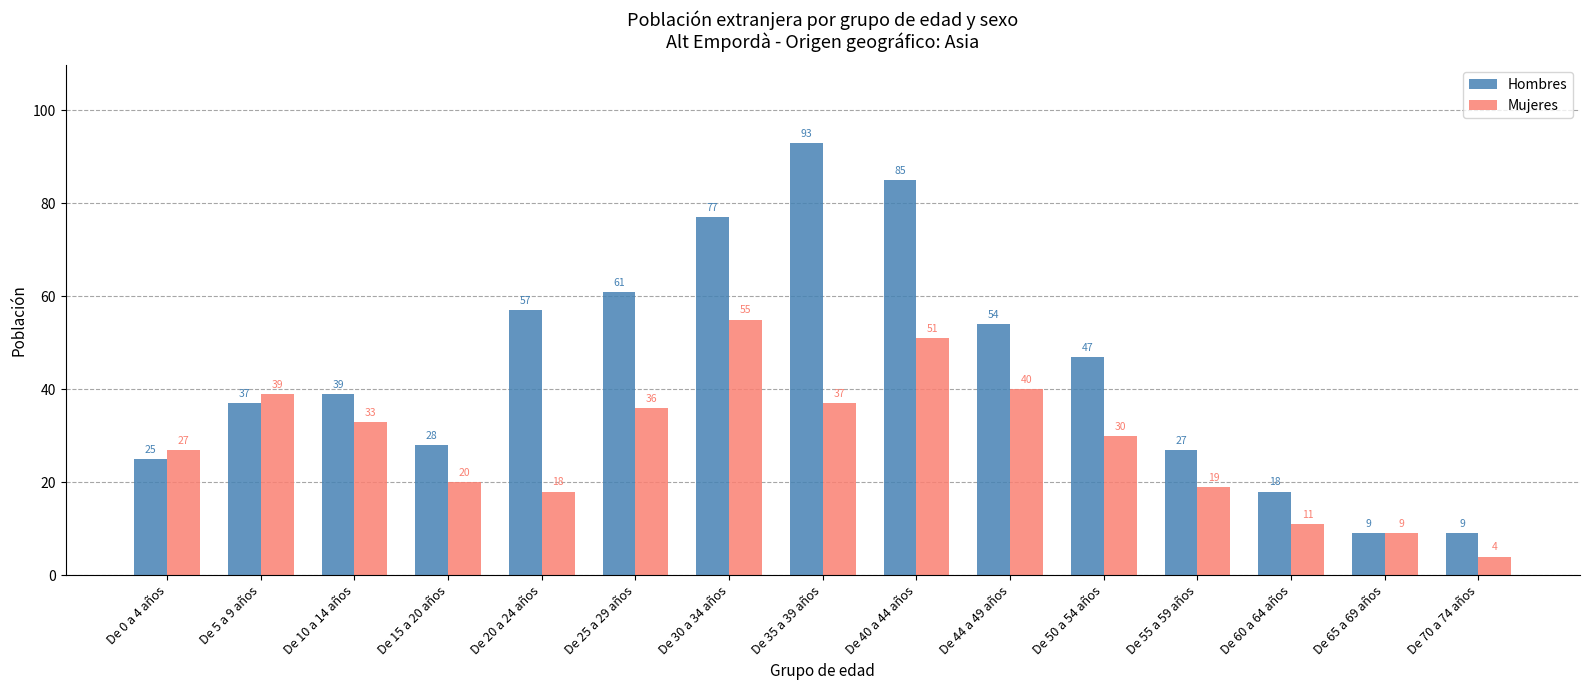

Which series has the widest spread of values?

Hombres